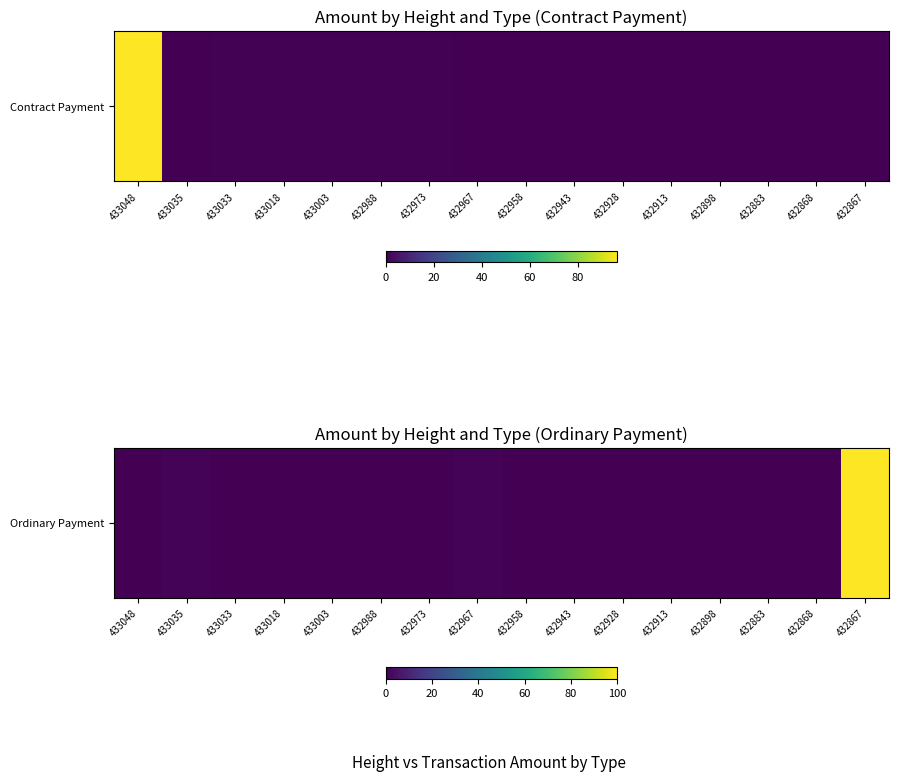

What is the maximum value shown in the chart?

100